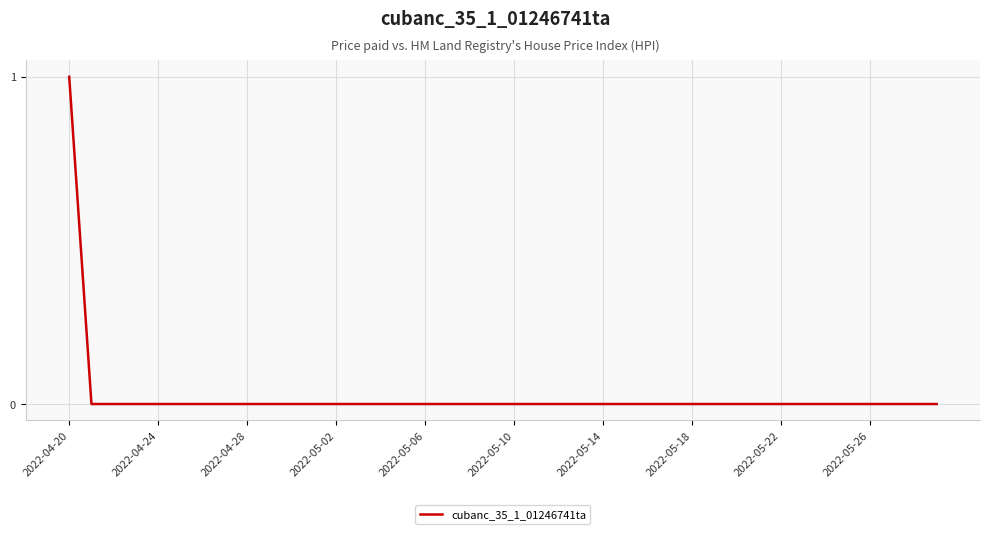

How many lines are shown in the chart?

1